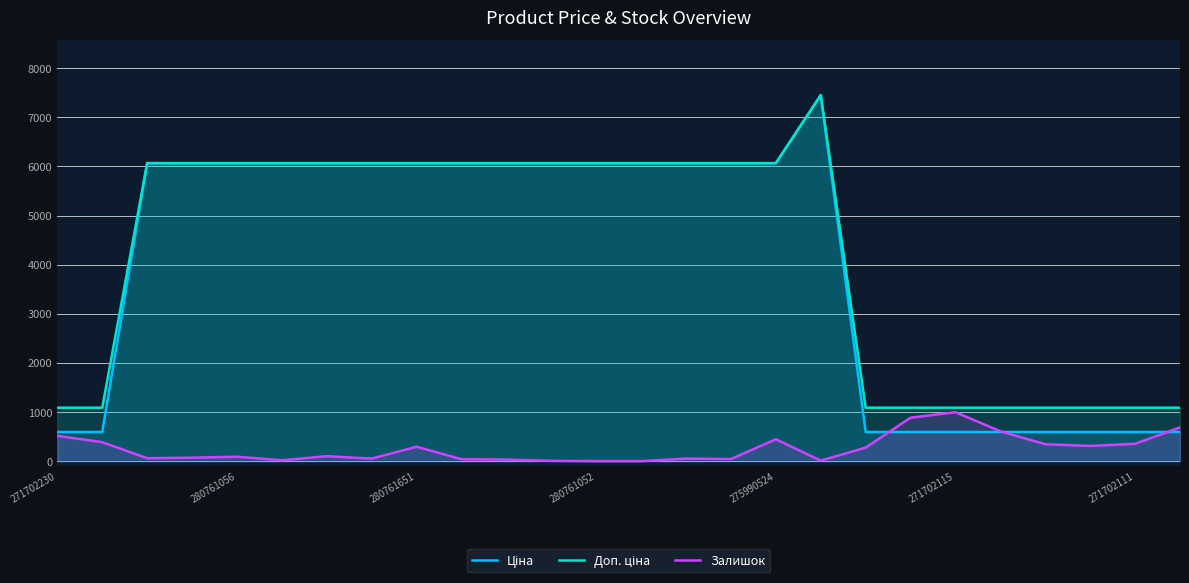

Is it true that Залишок equals 32.0 at 10?

True